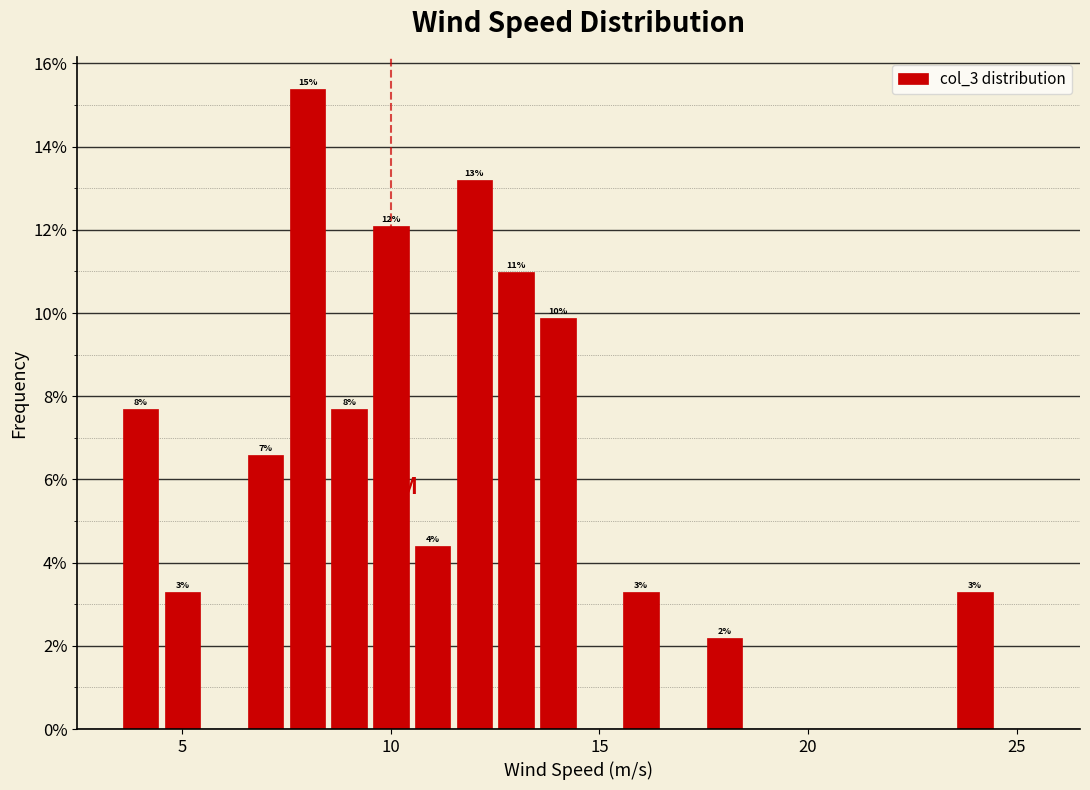

Around what value on the x-axis is the tallest bar? Give the approximate position of its centre, as read against the axis.

8.0